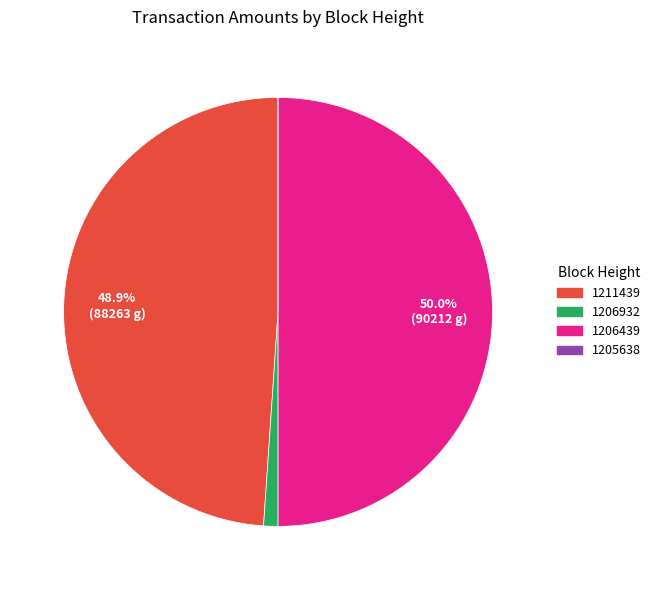

To the nearest percent, what is the combined percentage of 1206932 and 1211439?

50%